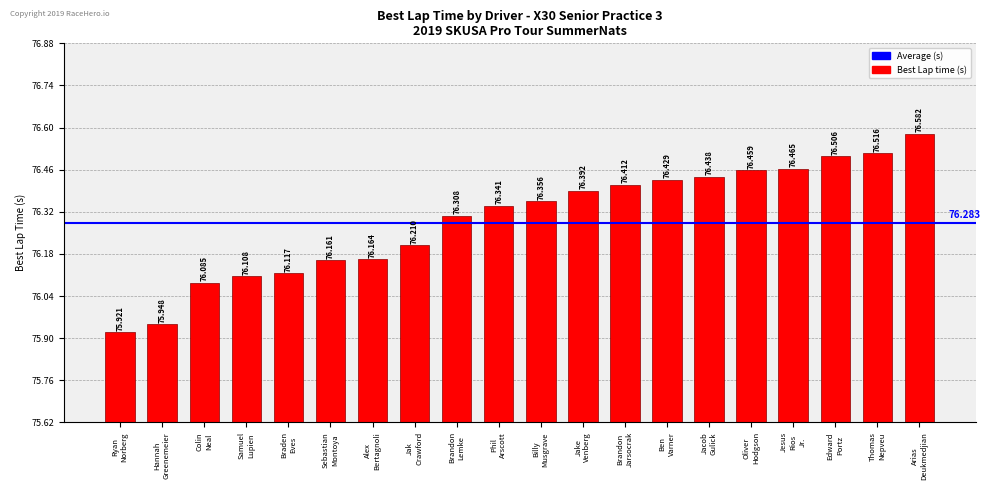

What is the sum of all values?

1525.9